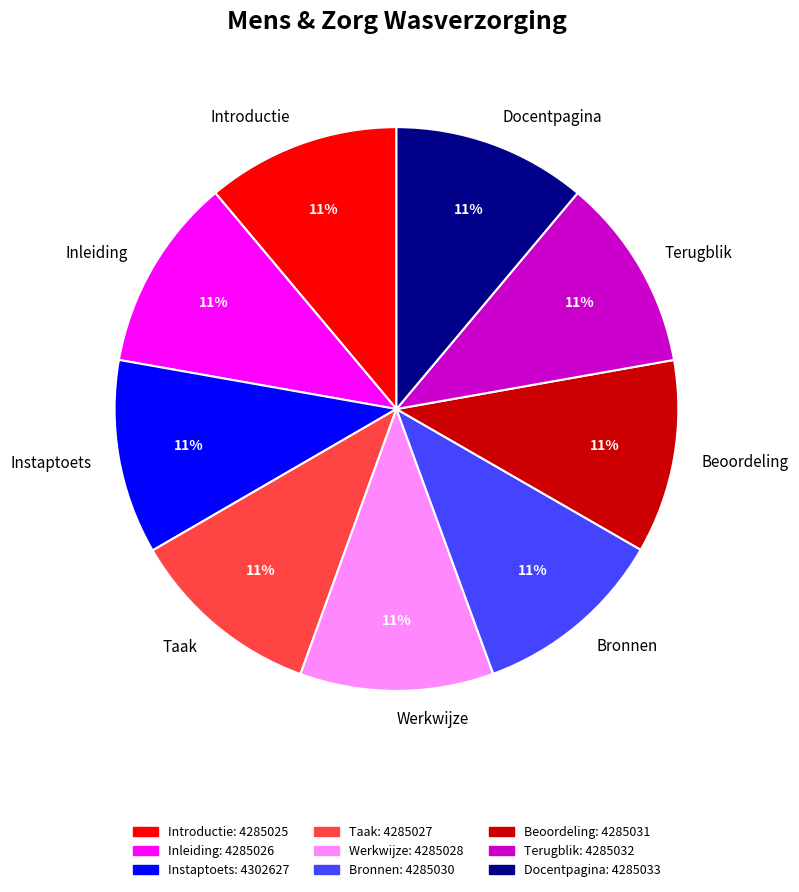

True or false: Werkwijze accounts for 11% of the total.

True